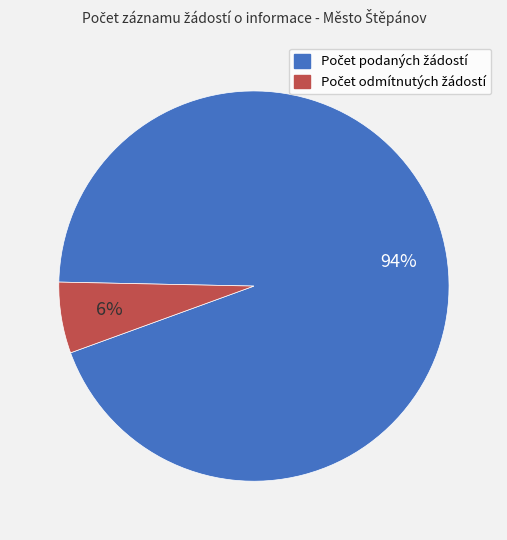

To the nearest percent, what is the difference between the largest and smallest slice percentages?

88%